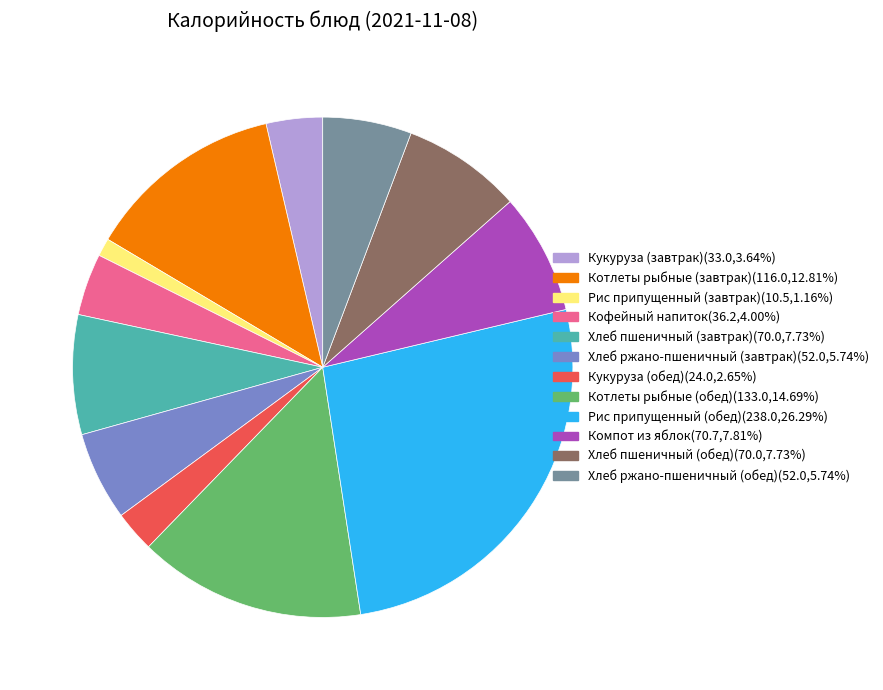

What is the smallest slice in the pie chart?

Рис припущенный (завтрак)